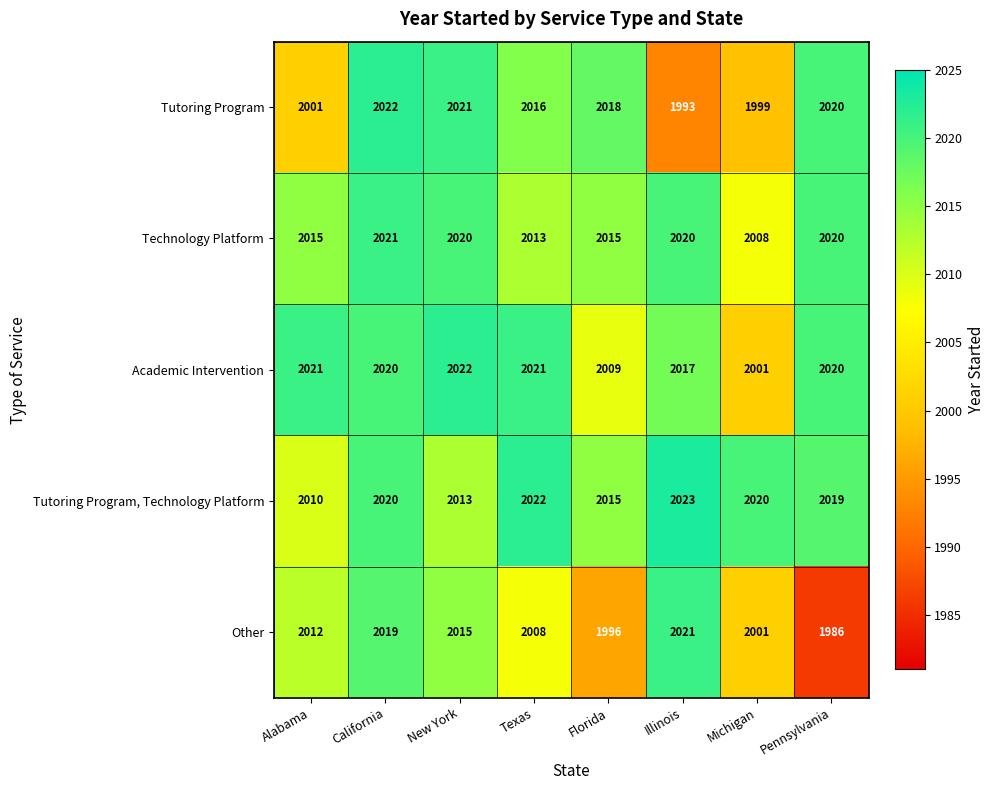

How many categories are shown in the chart?

8